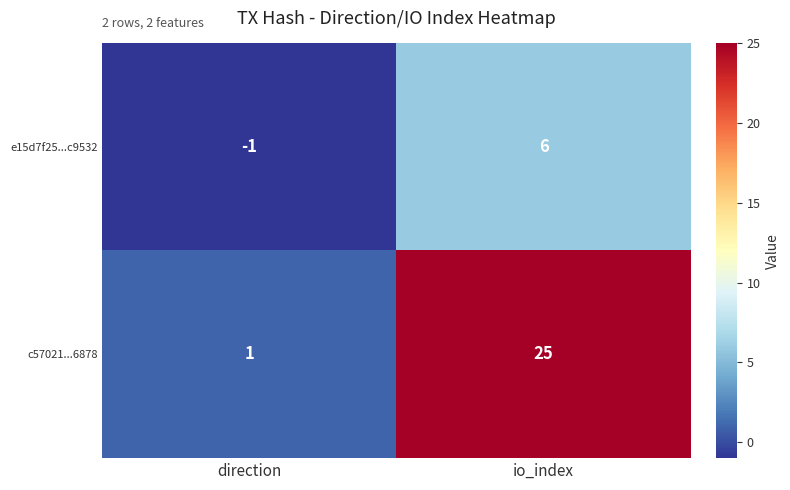

At which label is c57021...6878 closest to 13?

direction